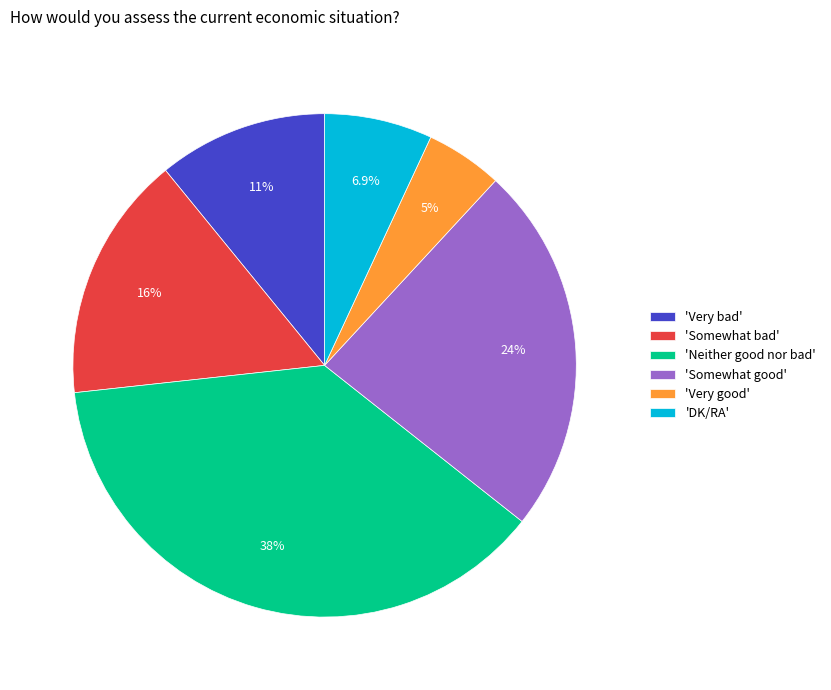

Does 'Somewhat bad' account for over 50% of the chart?

No